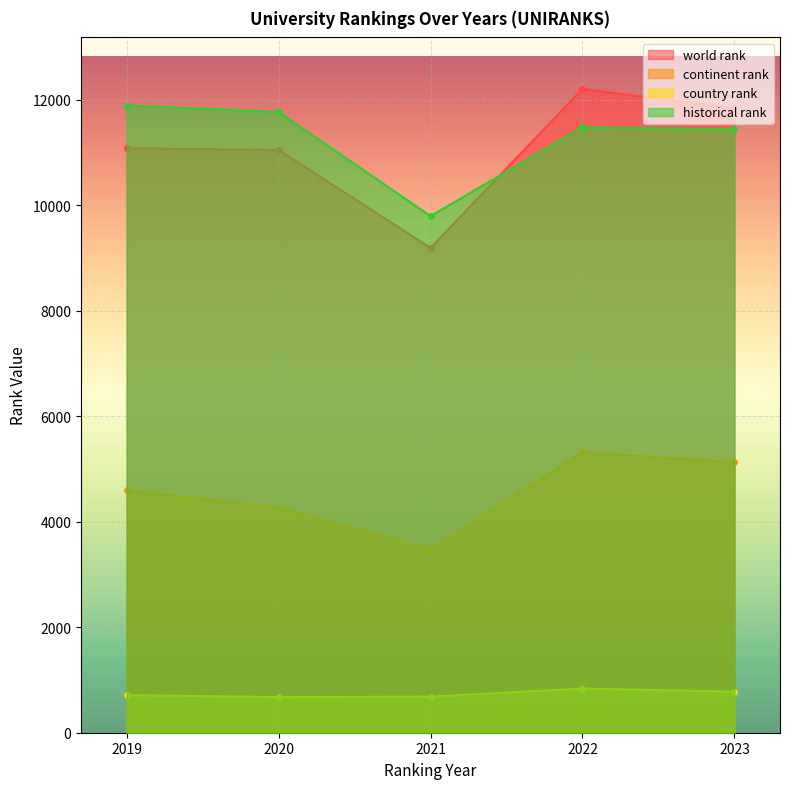

Between 2020 and 2023, which is larger?

2023